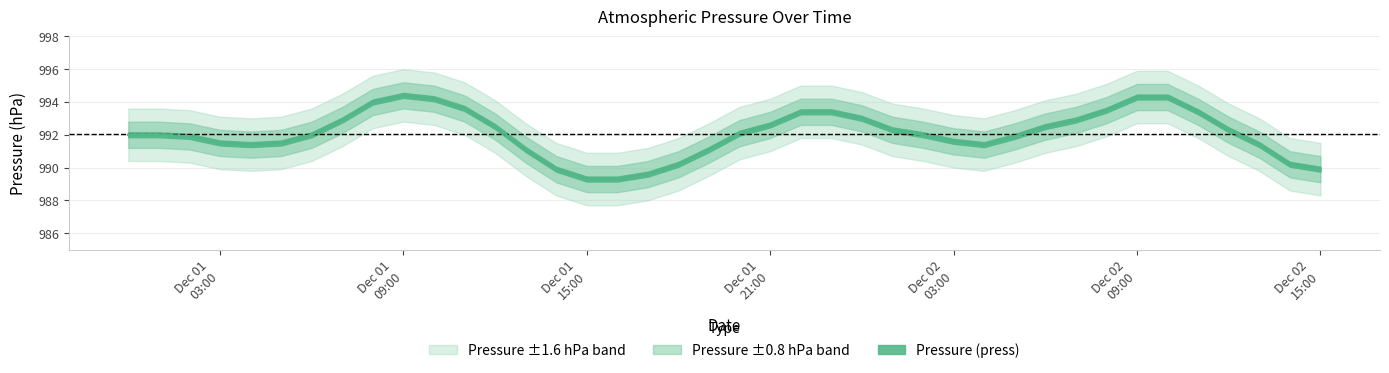

Does the chart display data point markers on the line(s)?

No